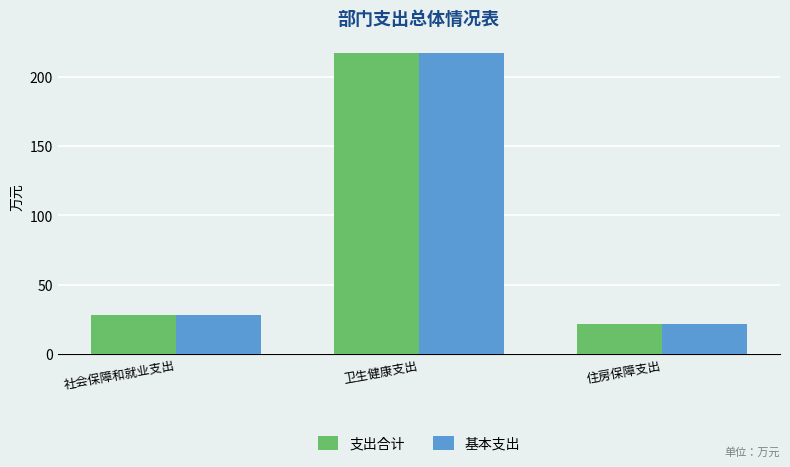

What is the maximum value shown in the chart?

216.9